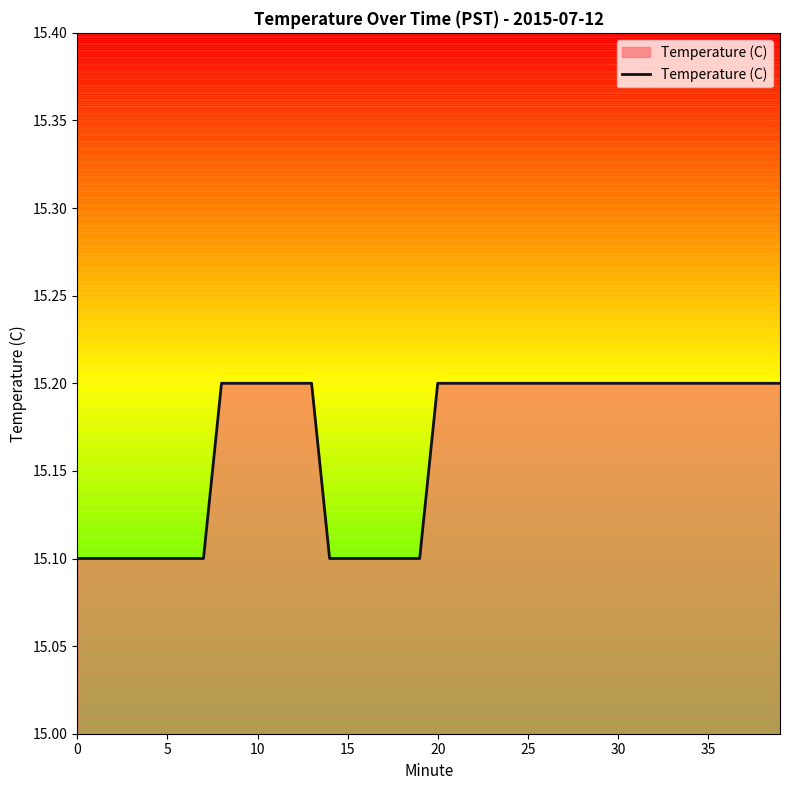

What is the greatest value displayed?

15.2